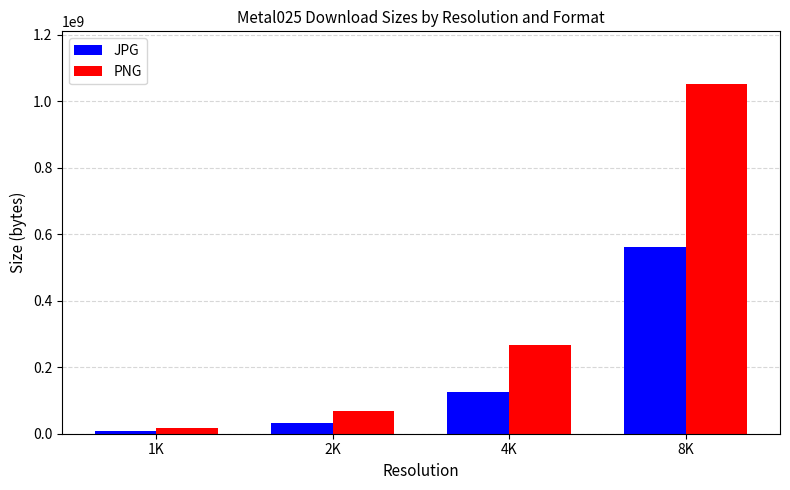

At which category is the sum across all series the highest?

8K